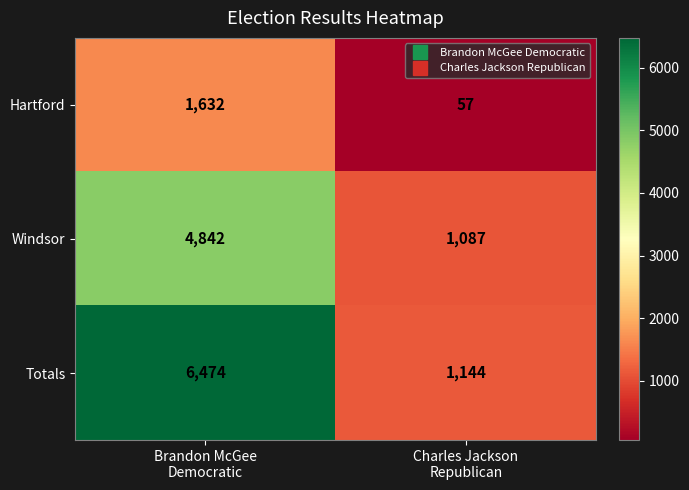

Which label corresponds to the largest value in the chart?

Brandon McGee
Democratic